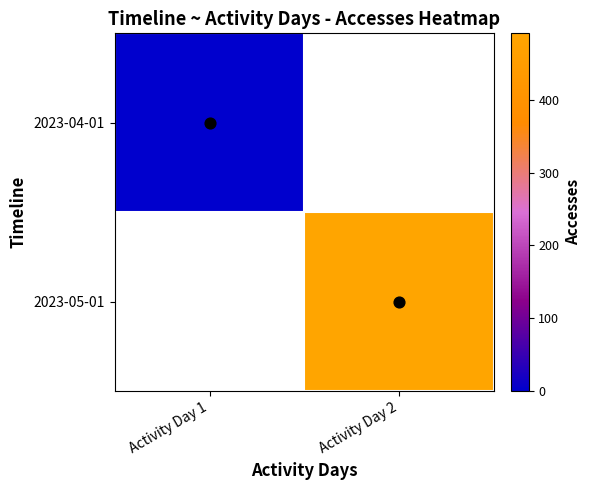

How many categories are shown in the chart?

2